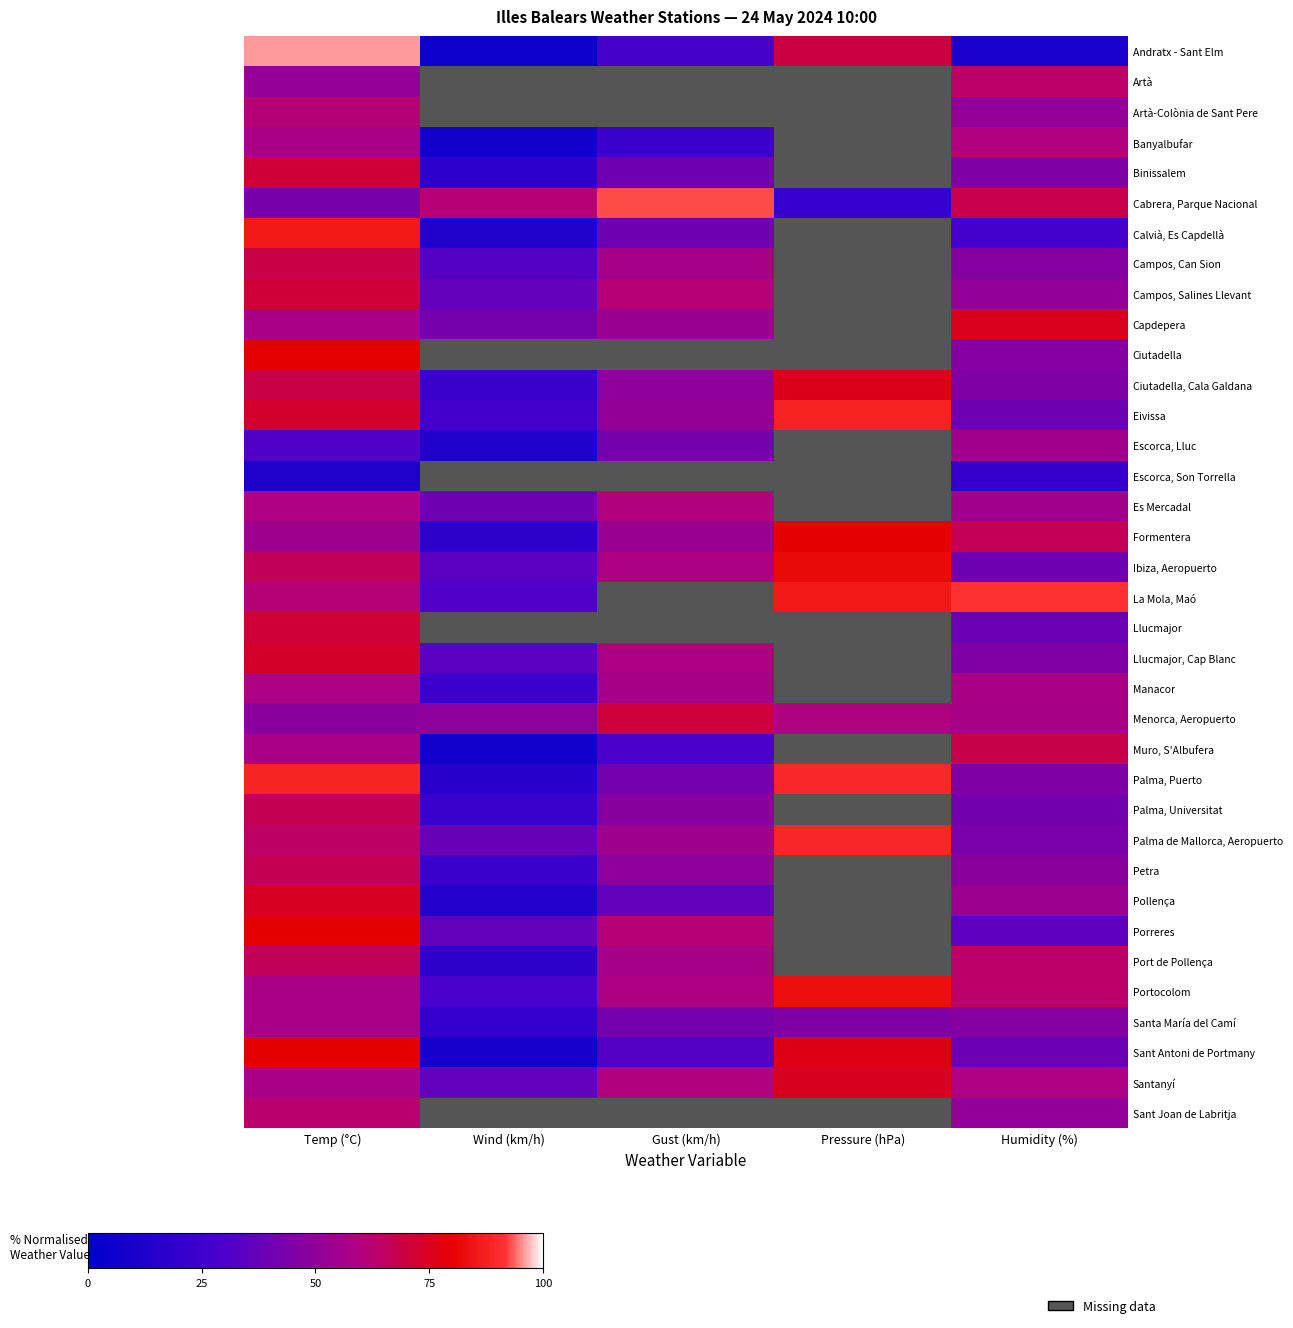

Between Temp (°C) and Wind (km/h), which series saw the biggest shift?

Andratx - Sant Elm